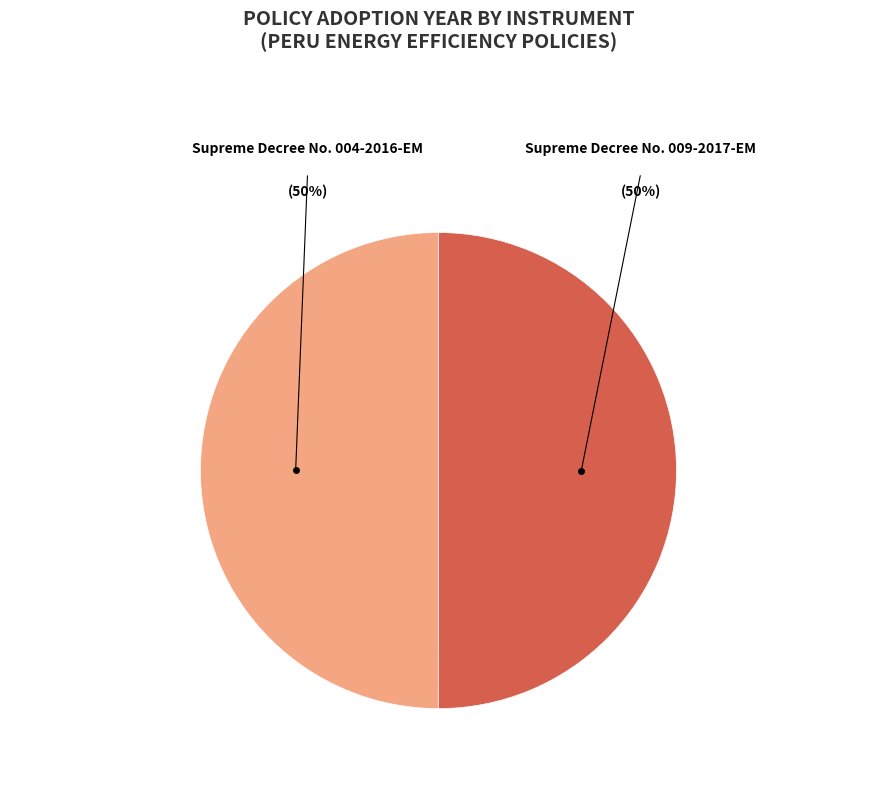

To the nearest percent, what percentage of the pie is Supreme Decree No. 009-2017-EM?

50%